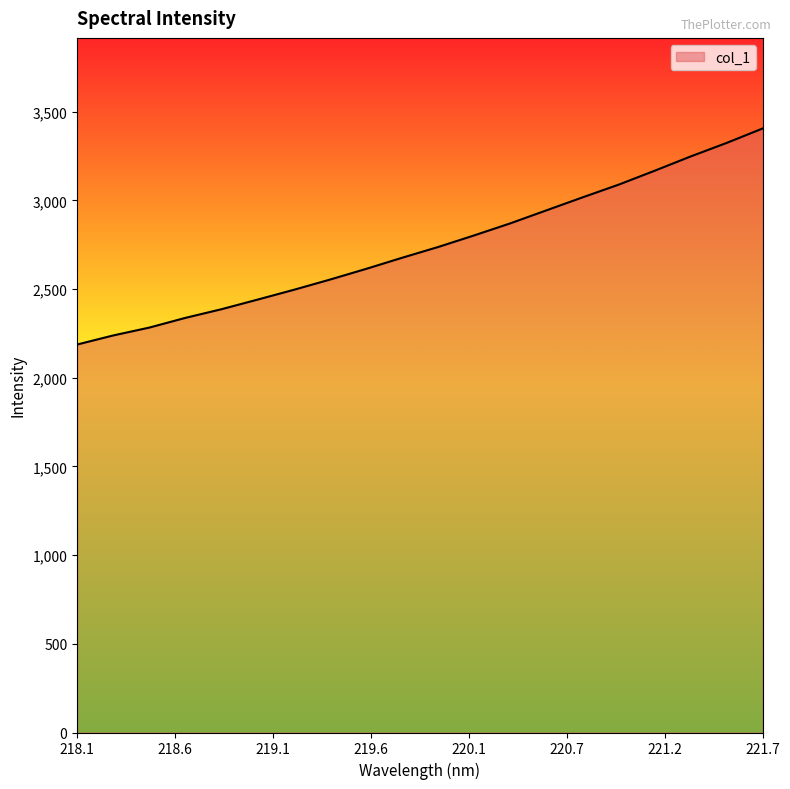

How many values exceed 2736?

10